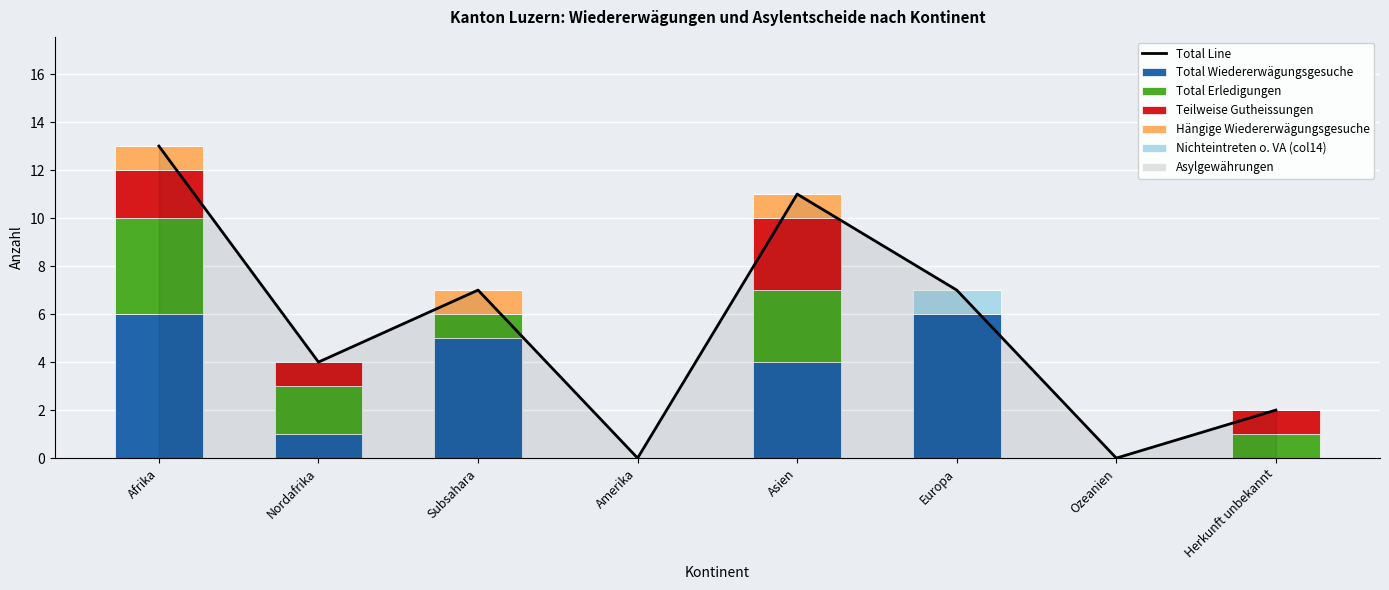

Count the number of categories in the chart.

8